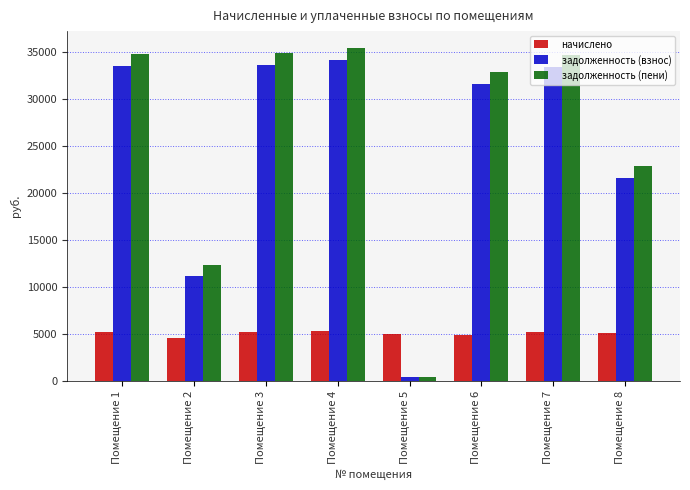

Which category has the lowest value in the задолженность (взнос) series?

Помещение 5